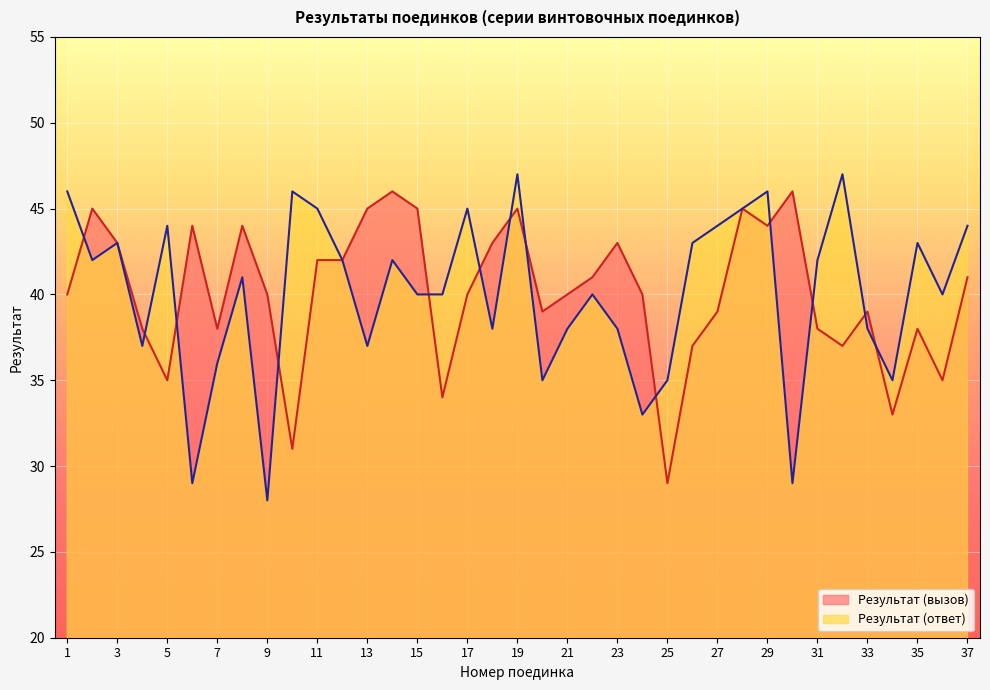

Which series changed the most between 13 and 33?

Результат (вызов)